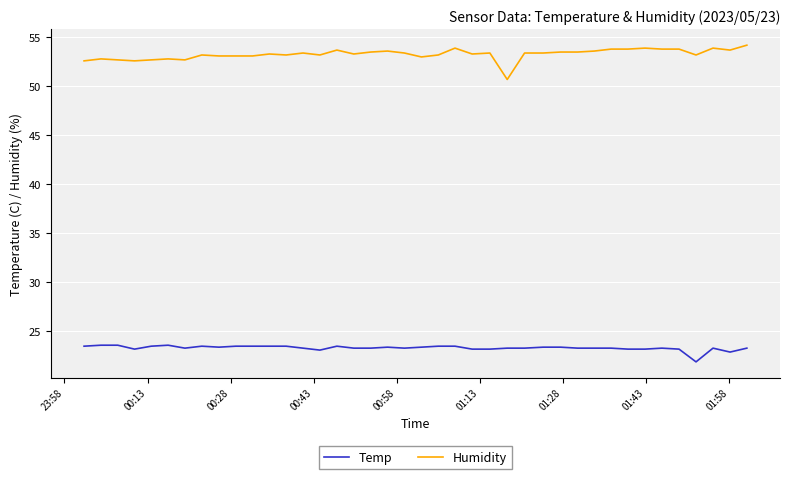

Rank the series by their average value, from lowest to highest.

Temp, Humidity